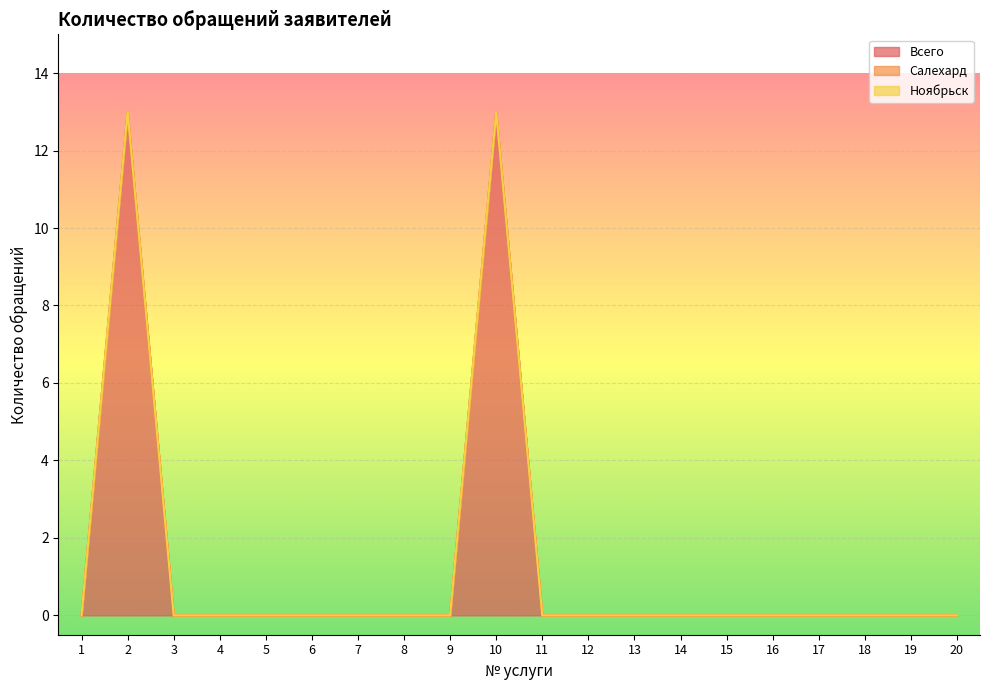

Which category has the lowest value across all series?

1